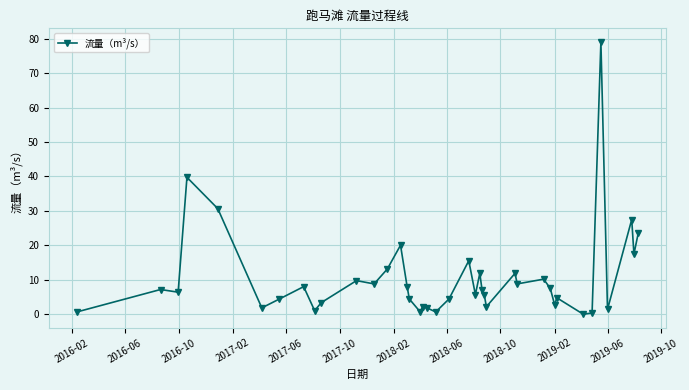

What is the sum of all values?

421.4